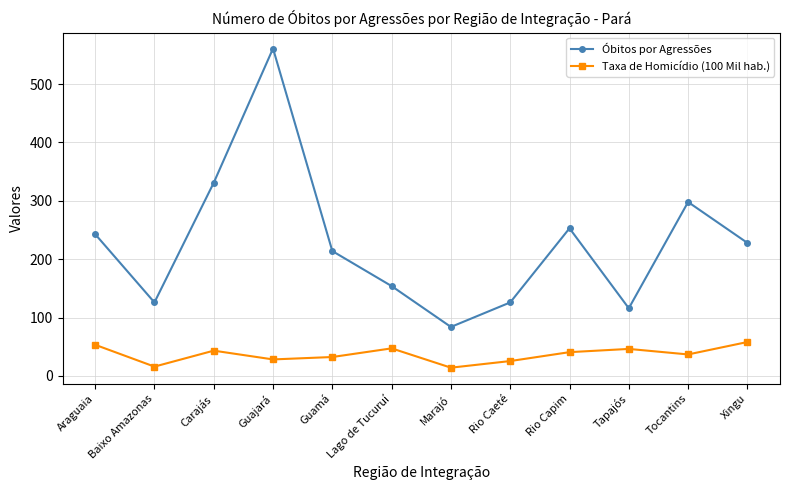

What is the difference between the maximum and minimum values in the Óbitos por Agressões series?

477.0